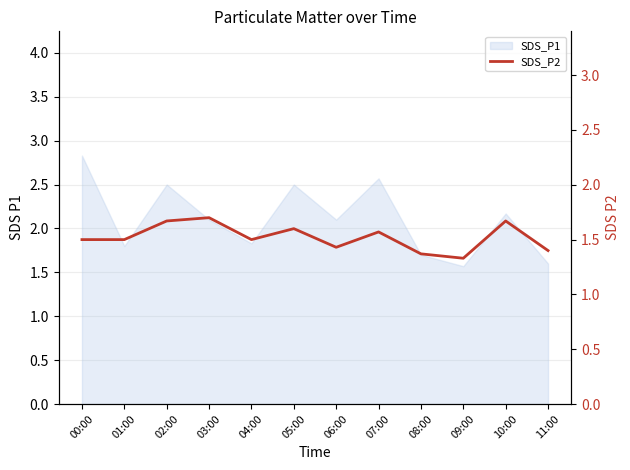

Between 11:00 and 05:00, which is larger?

05:00